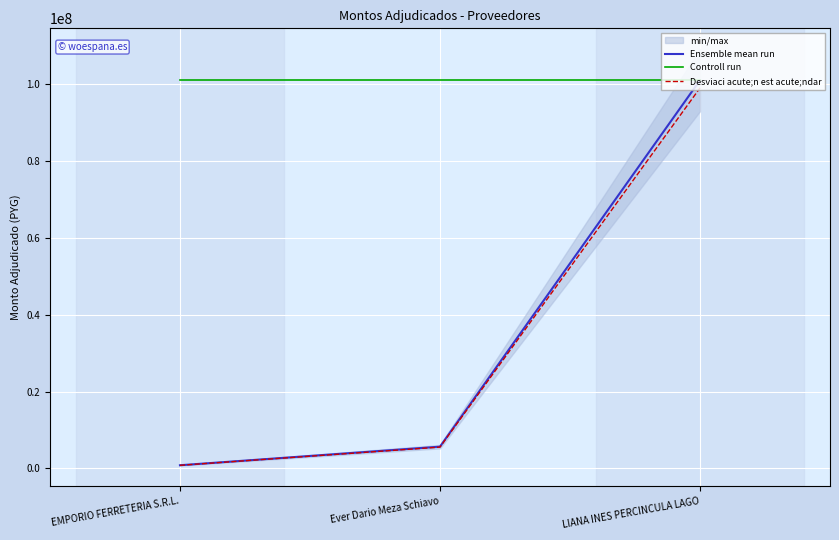

What is the greatest value displayed?

101096000